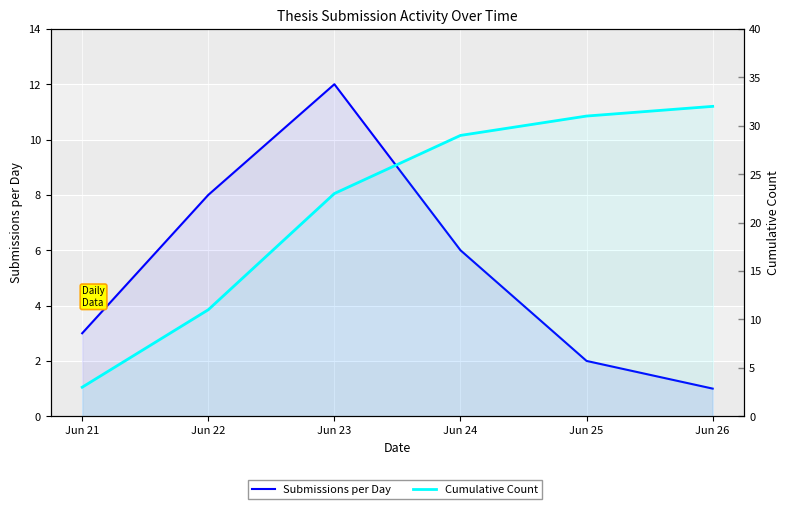

Which series has the largest range (max minus min)?

Cumulative Count